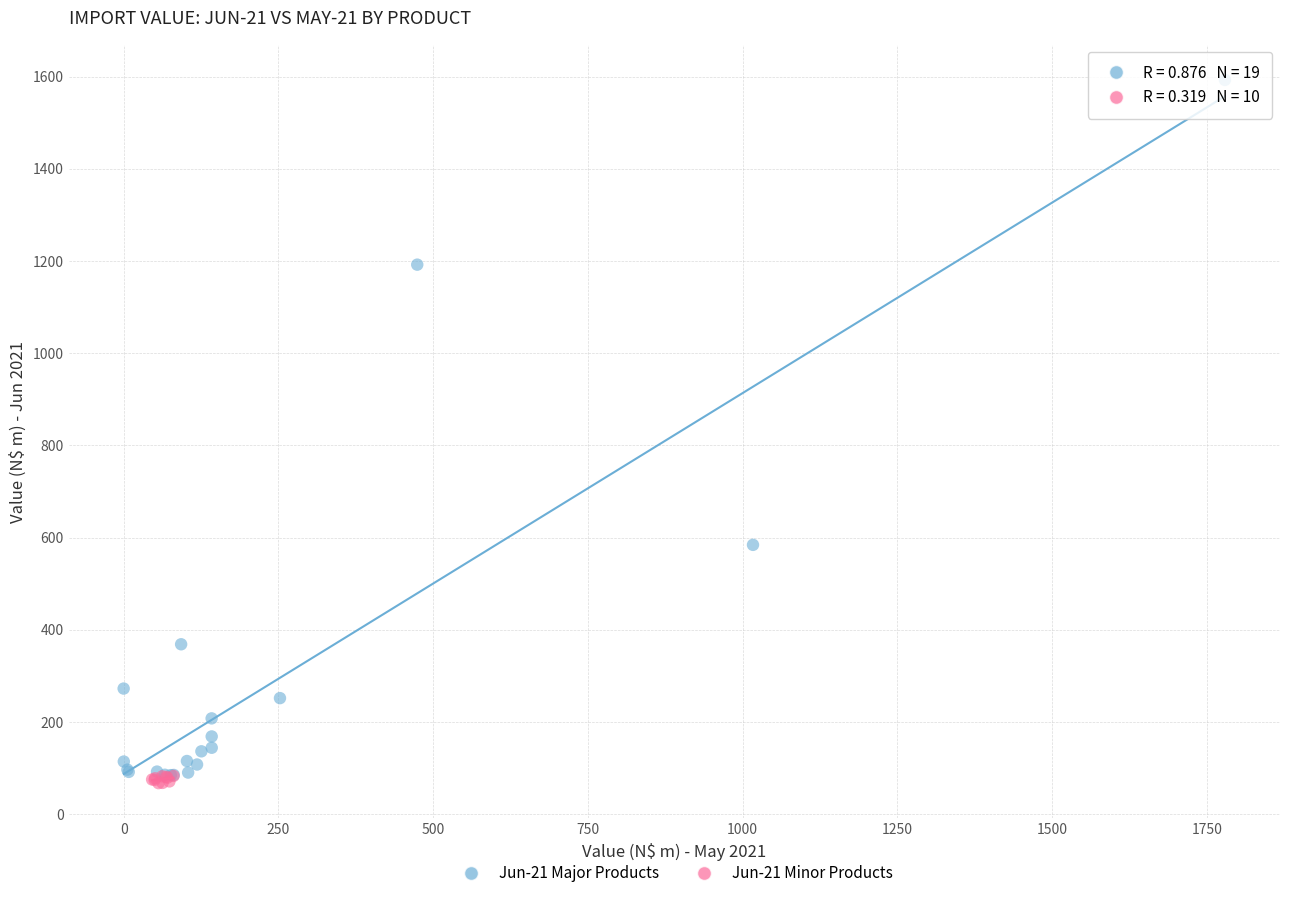

Which series has the widest spread of Y values?

Jun-21 Major Products